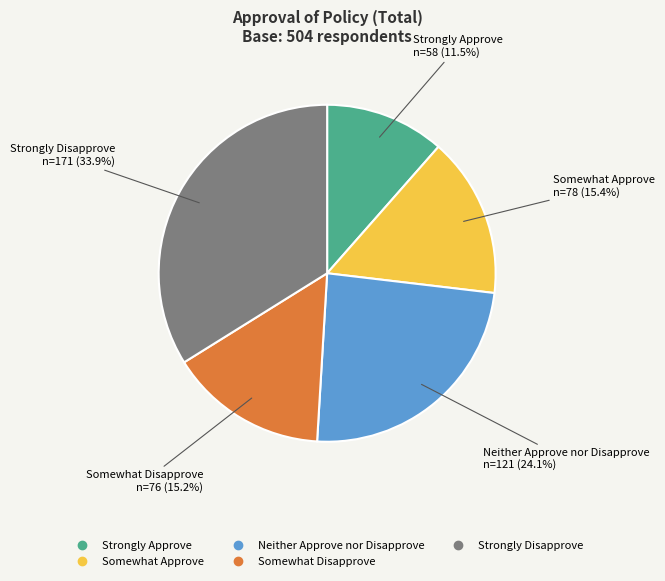

To the nearest percent, what is the difference between the Strongly Approve and Somewhat Disapprove slice percentages?

4%